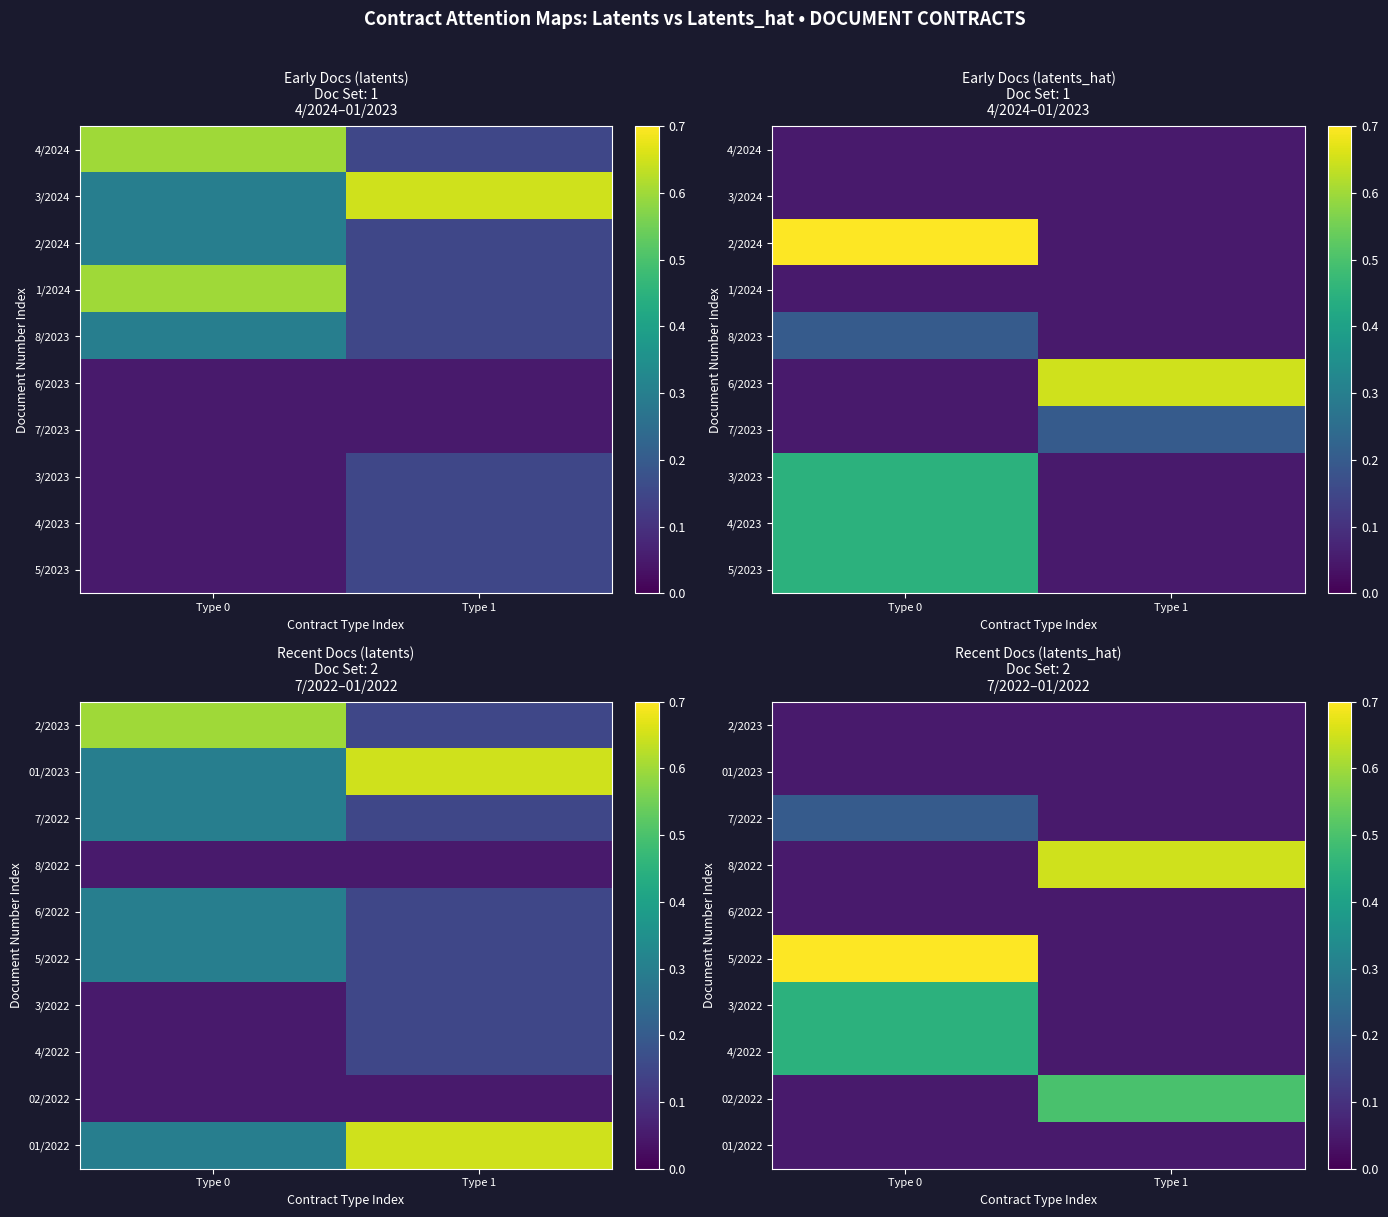

What is the approximate value of 7/2022 at Type 1?

0.1